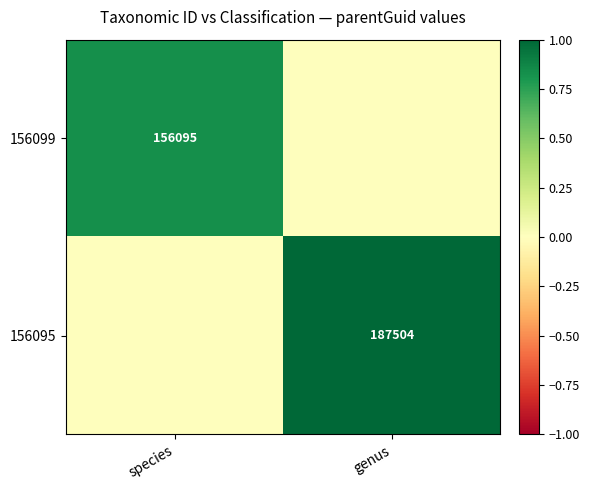

The value of 156099 at species is 0.5. True or false?

False